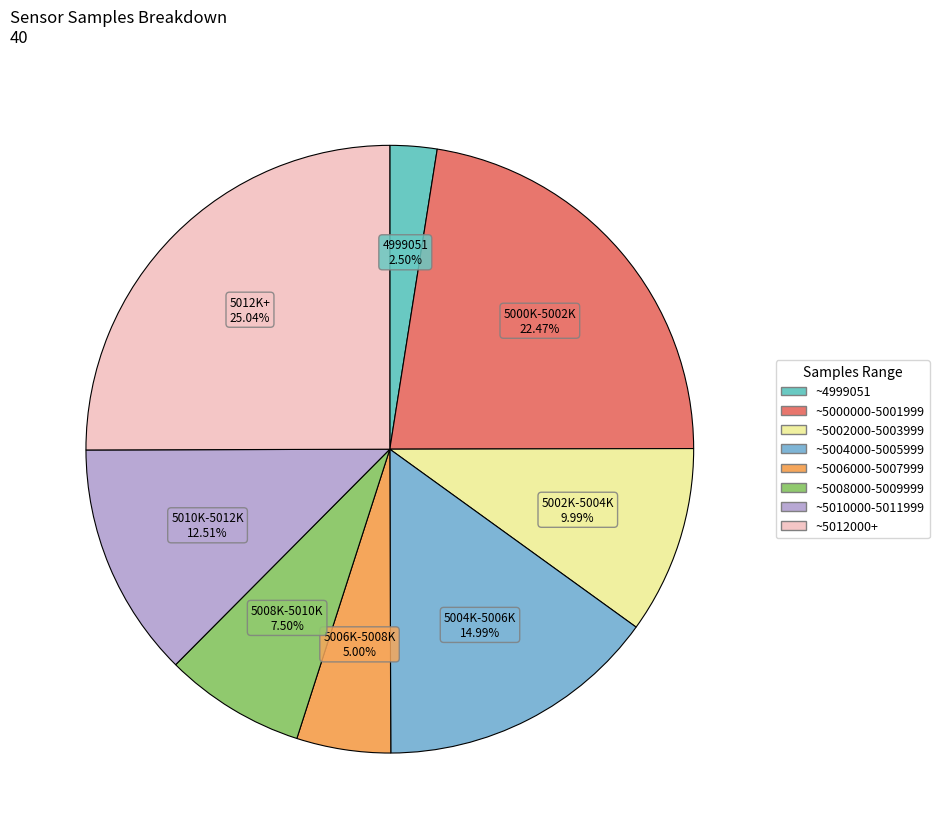

Count the number of slices in the pie.

8